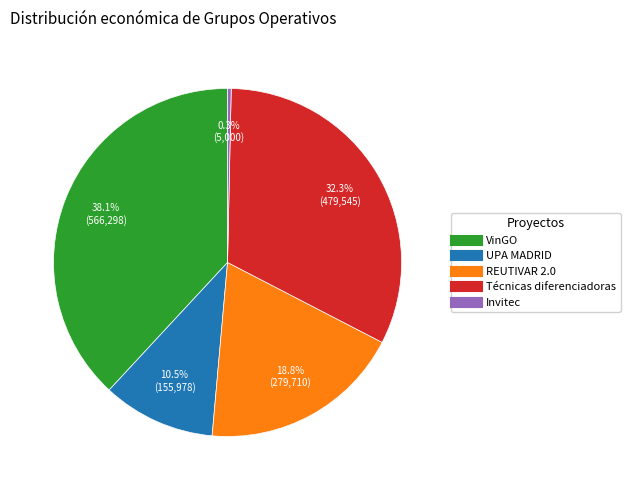

Does Invitec account for over 50% of the chart?

No